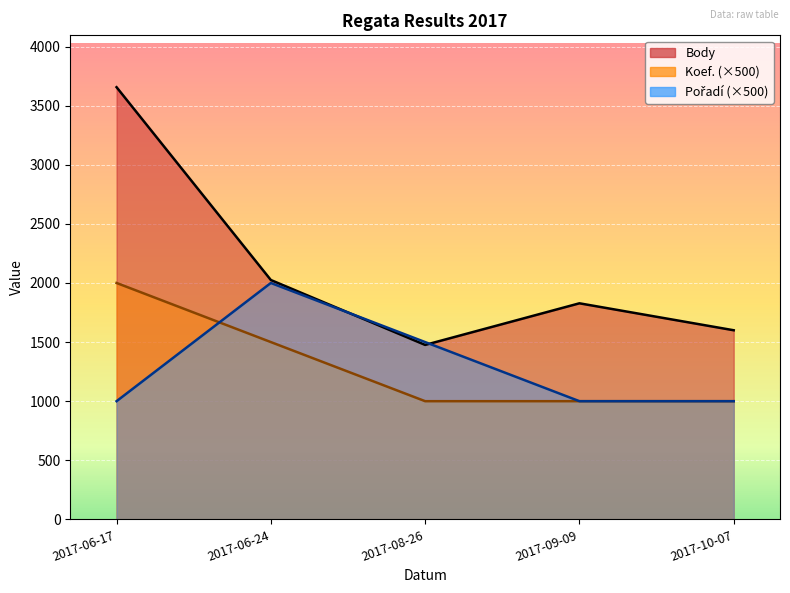

Does the chart display data point markers on the line(s)?

No